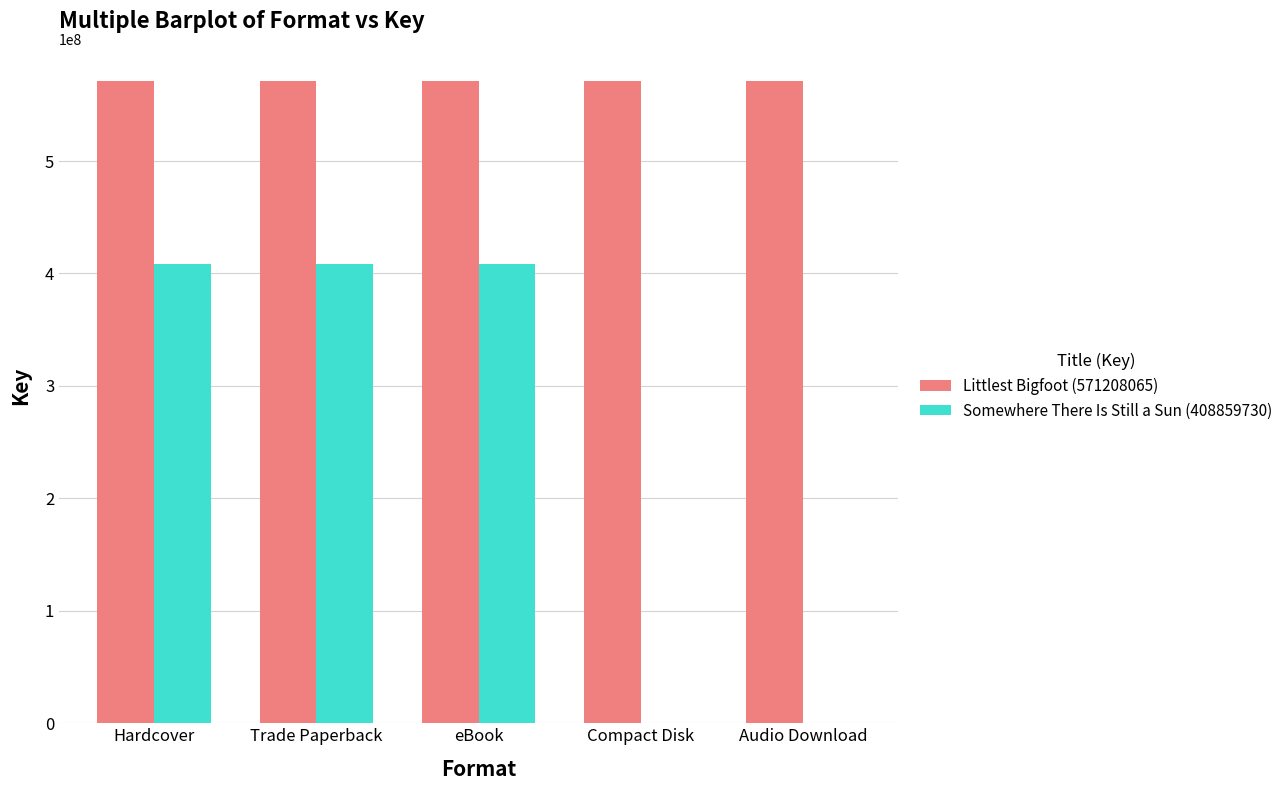

Is it true that Littlest Bigfoot (571208065) equals 125133272 at eBook?

False